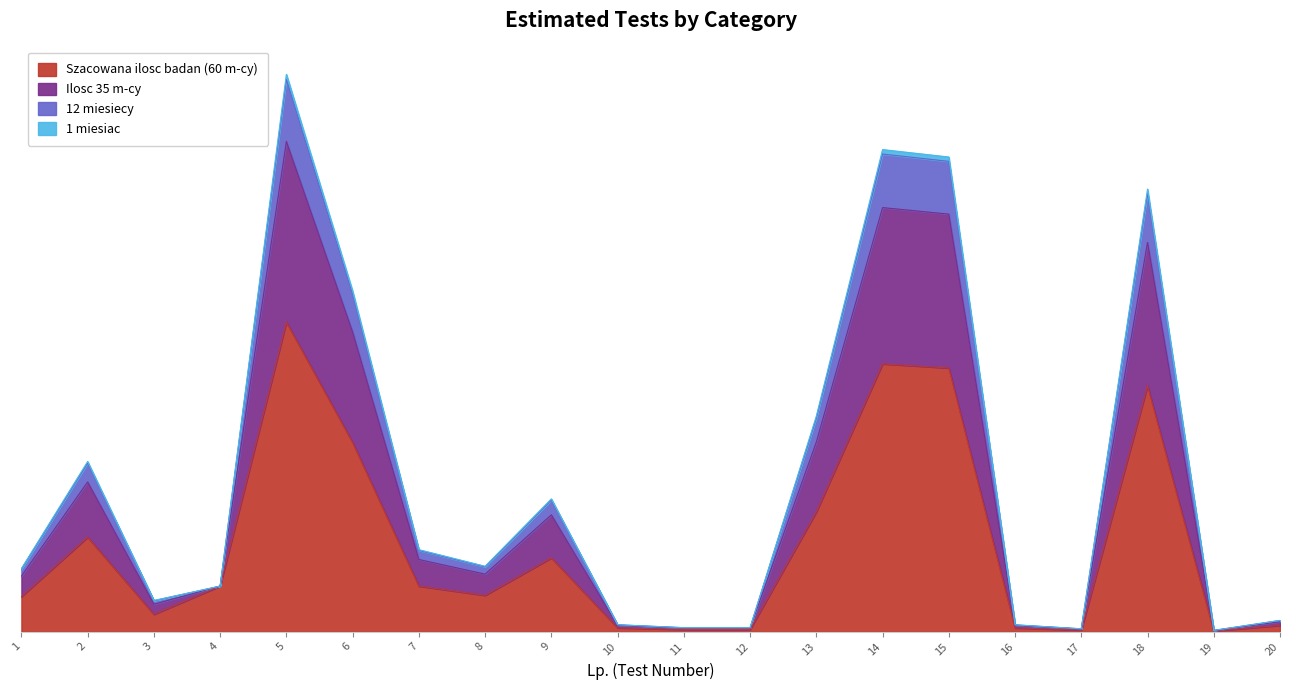

What is the minimum value for Ilosc 35 m-cy?

1293